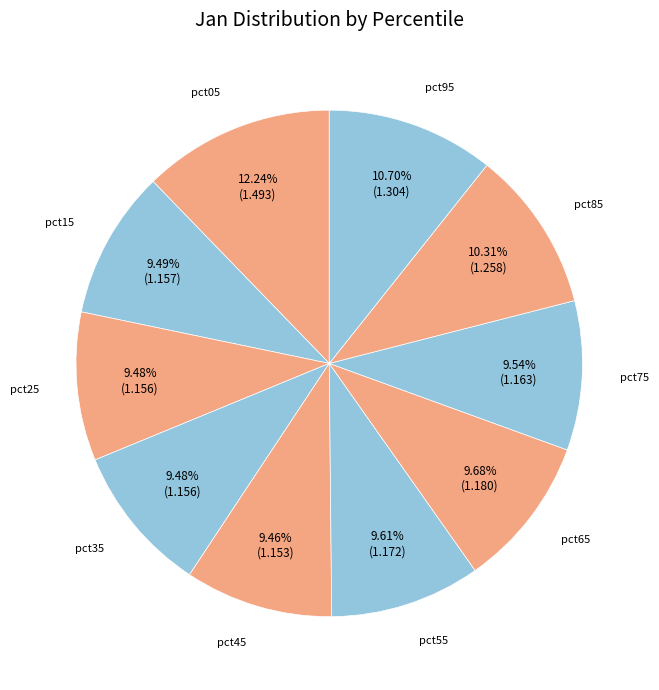

How much of the chart is everything except pct95?

89.3%